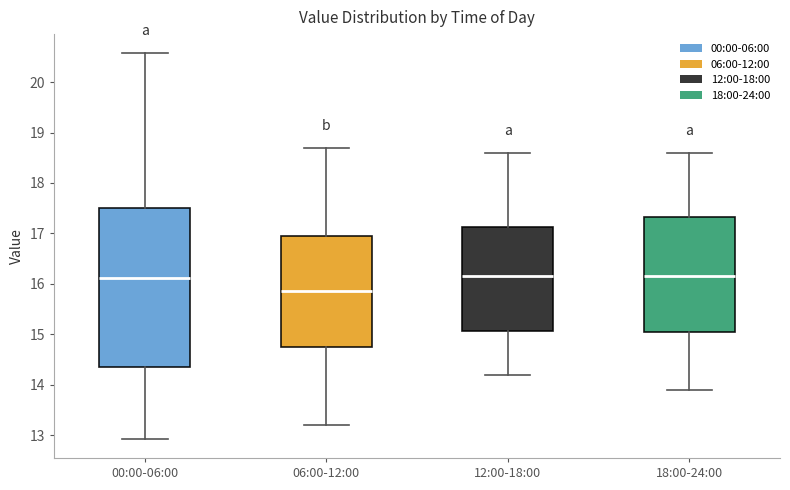

Reading left to right, read every box against the y-axis: the position of its median line, the range the box covers, and the ends of its whiskers. The values are not printed on the chart, so give them approximately, as read against the axis.

00:00-06:00: median 16.1, box 14.3 to 17.5, whiskers 12.9 to 20.6
06:00-12:00: median 15.9, box 14.8 to 17.0, whiskers 13.2 to 18.7
12:00-18:00: median 16.2, box 15.1 to 17.1, whiskers 14.2 to 18.6
18:00-24:00: median 16.2, box 15.1 to 17.3, whiskers 13.9 to 18.6